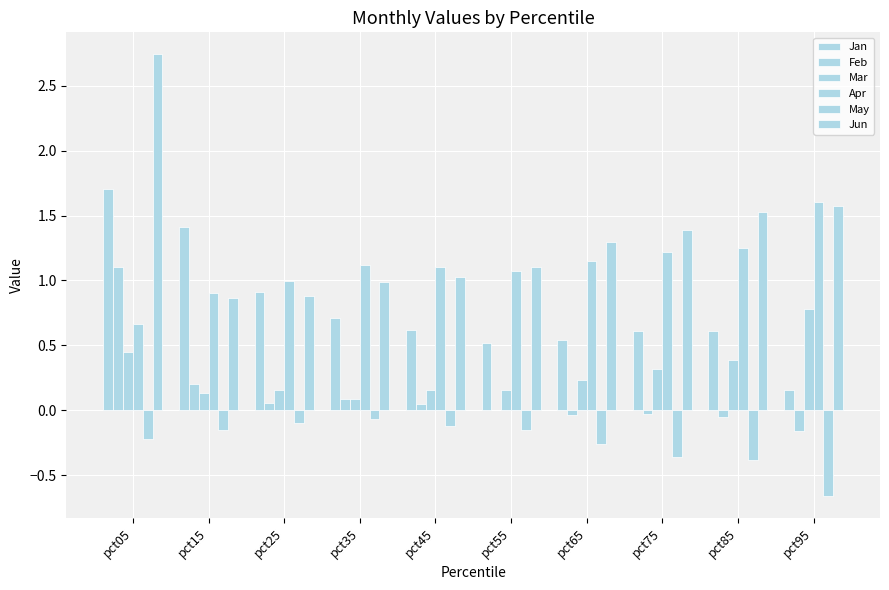

At which label is Apr closest to 1?

pct25